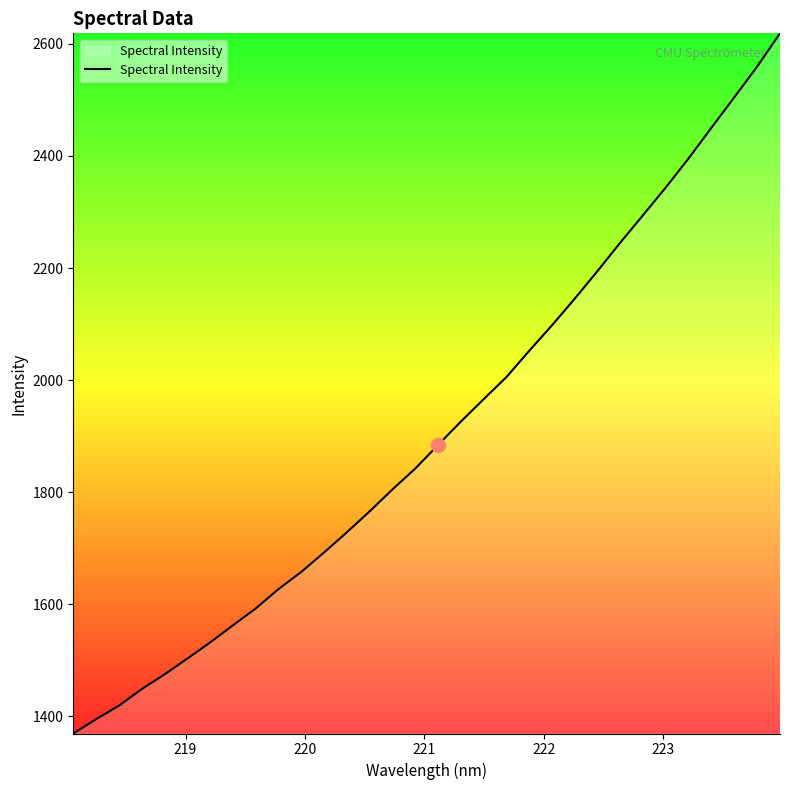

What is the greatest value displayed?

2618.8